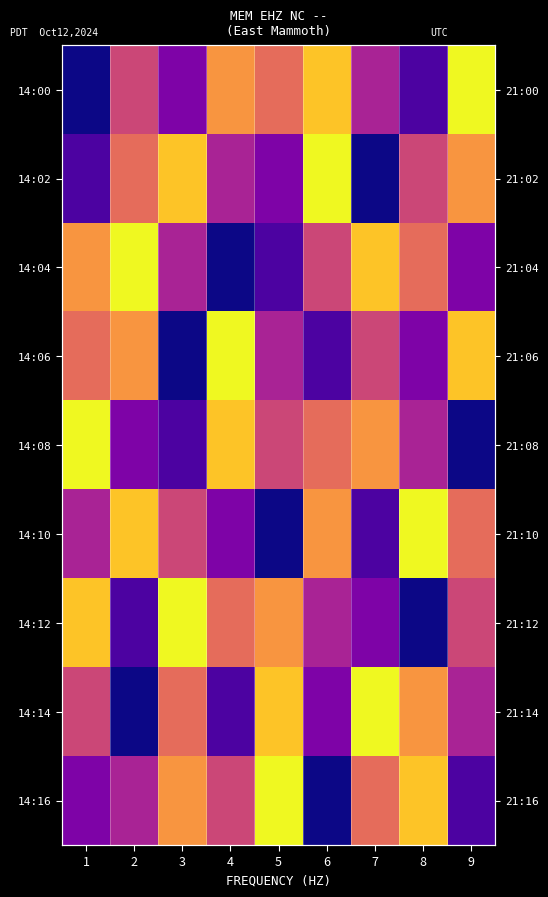

What is the sum of the 14:02 values at 5 and 8?

8